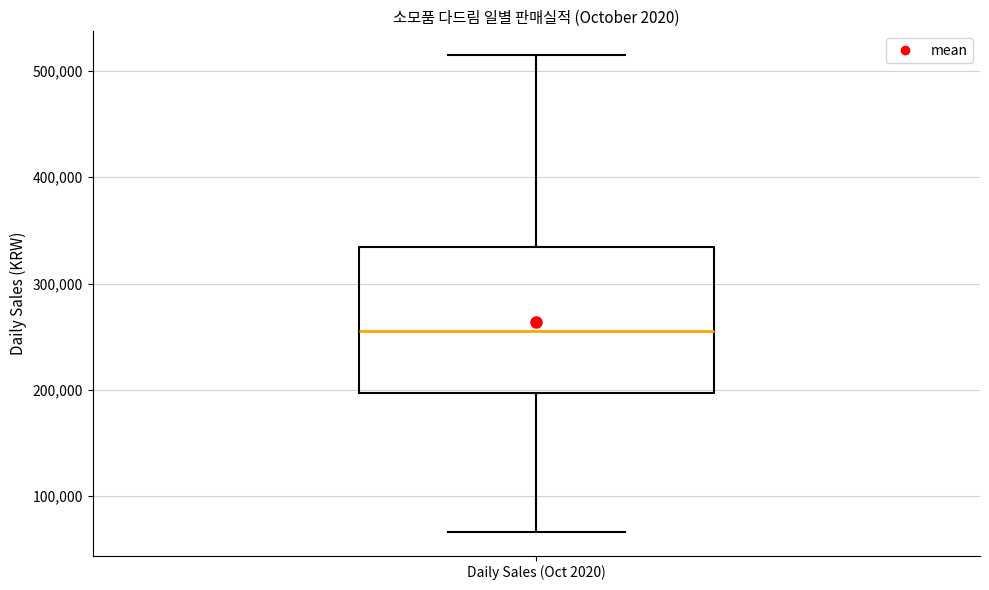

Where is the upper edge of the box for Daily Sales (Oct 2020) on the y-axis? The values are not printed on the chart, so give them approximately, as read against the axis.

330000